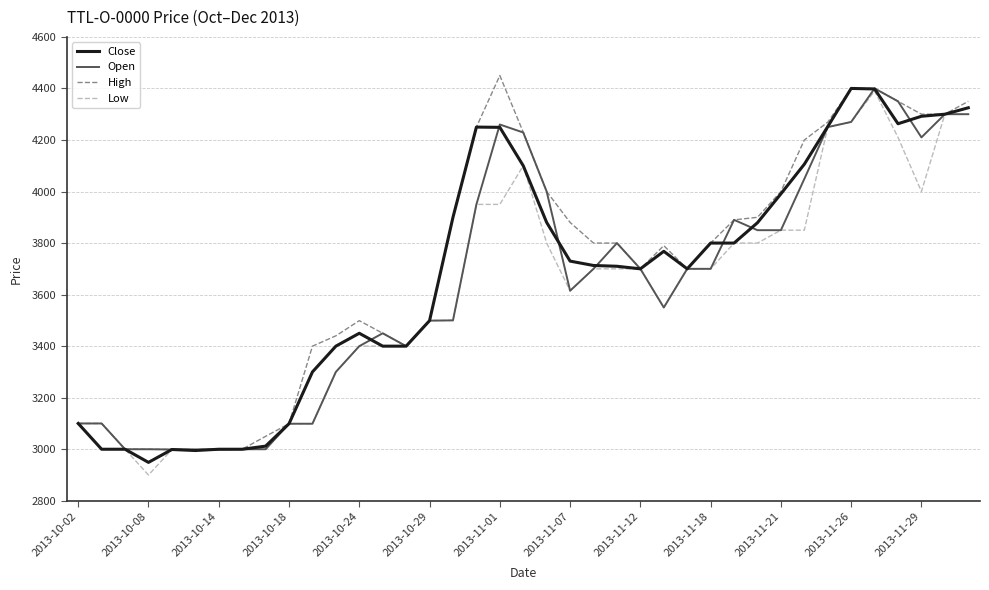

List the series in order of their overall mean, lowest first.

Low, Open, Close, High